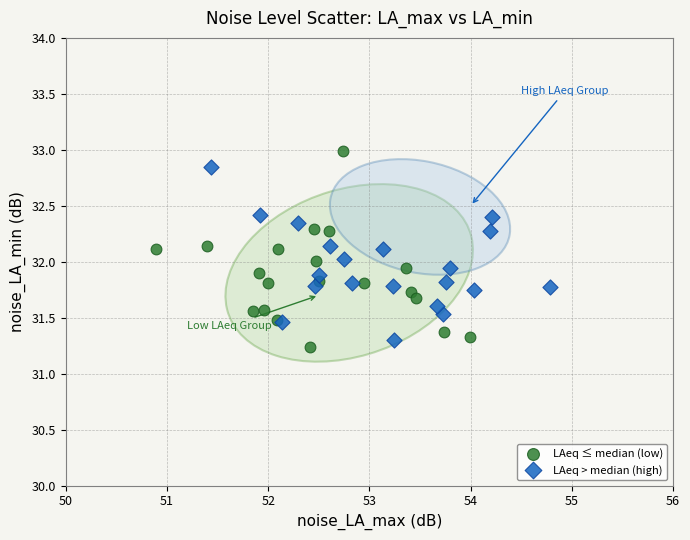

Which series has the widest spread of Y values?

LAeq ≤ median (low)